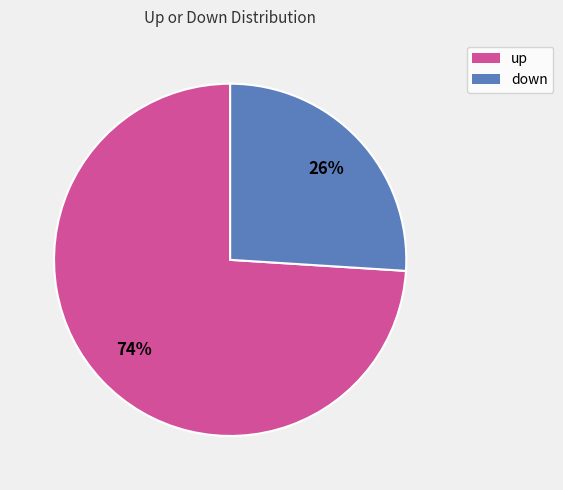

Rank the categories by value from highest to lowest.

up, down